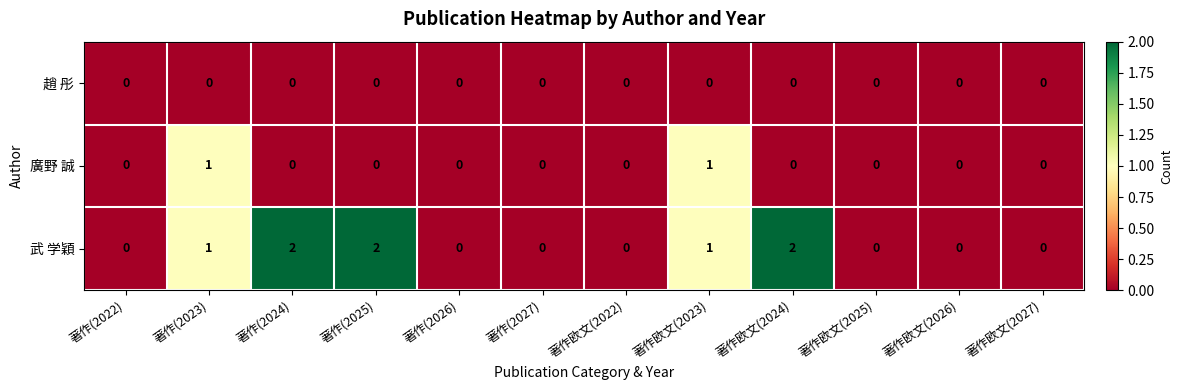

Is it true that 武 学穎 equals 1 at 著作(2024)?

False